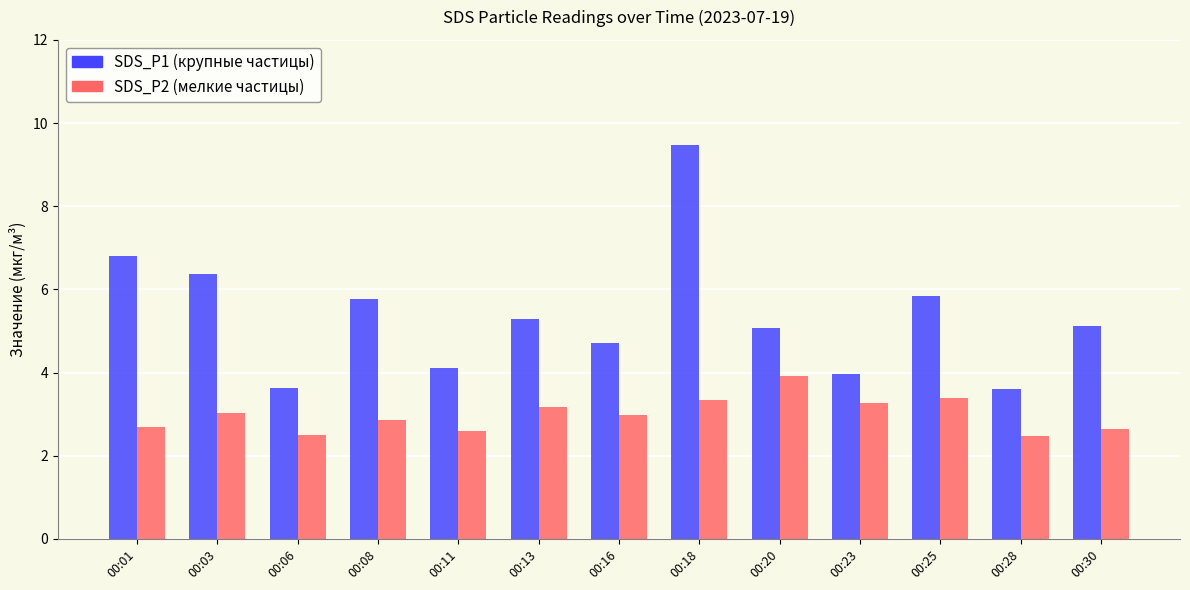

What is the total value across all series at 00:06?

6.1